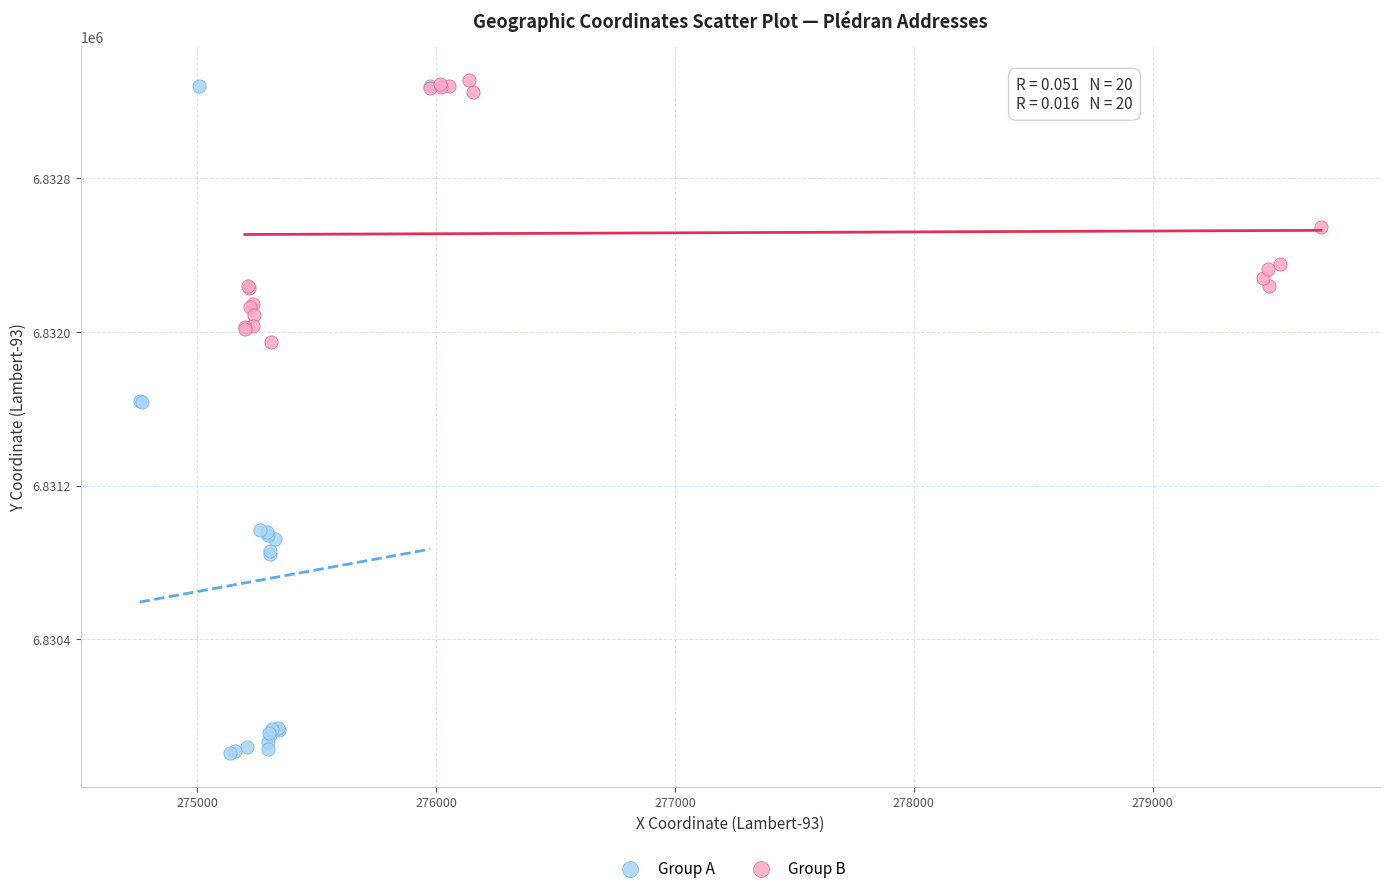

Which series has the widest spread of Y values?

Group A